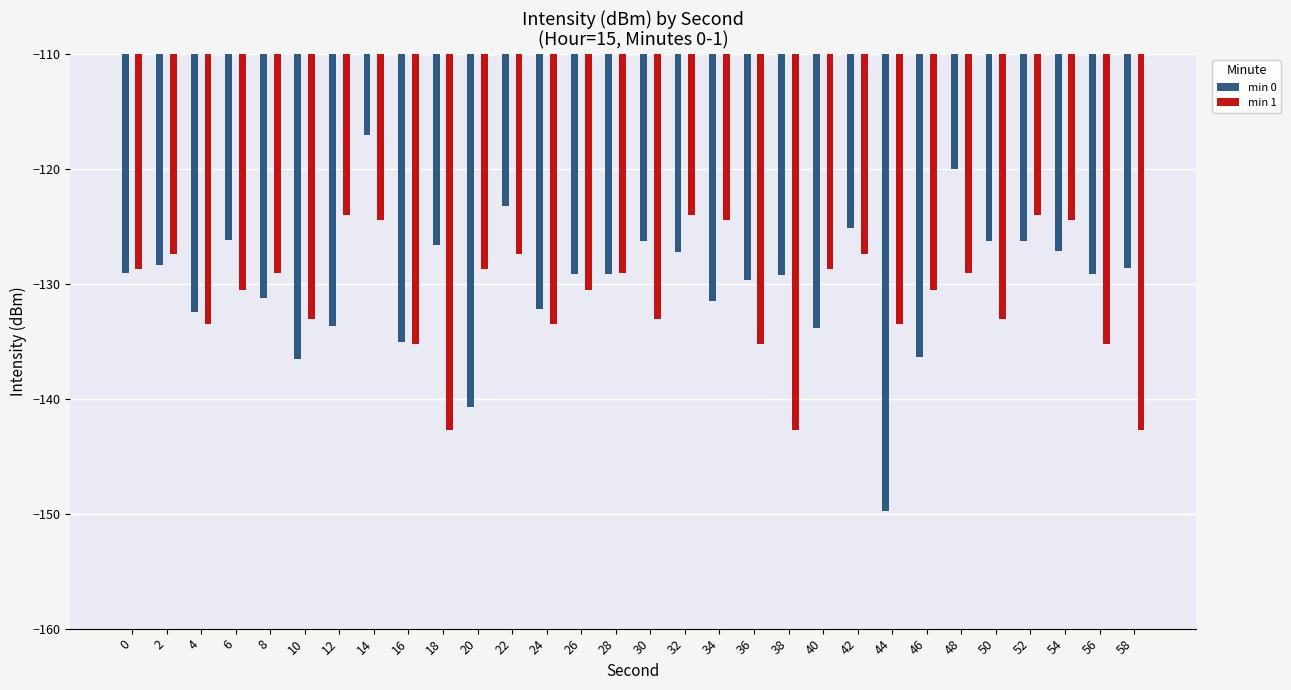

What is the lowest value of the min 1 series?

-142.7